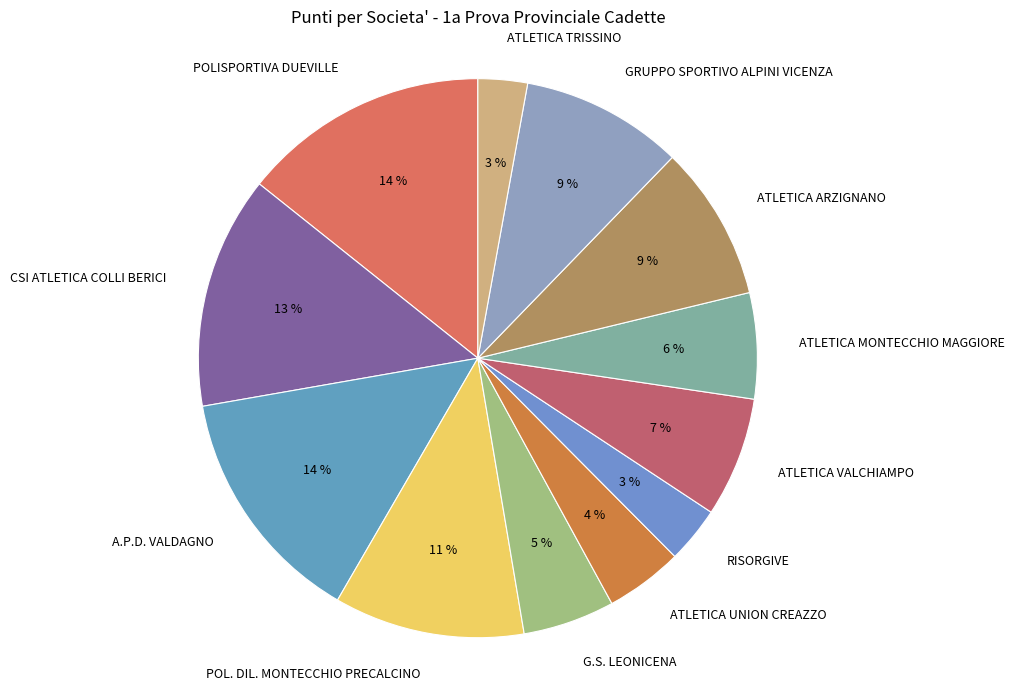

How many slices are in this pie chart?

12